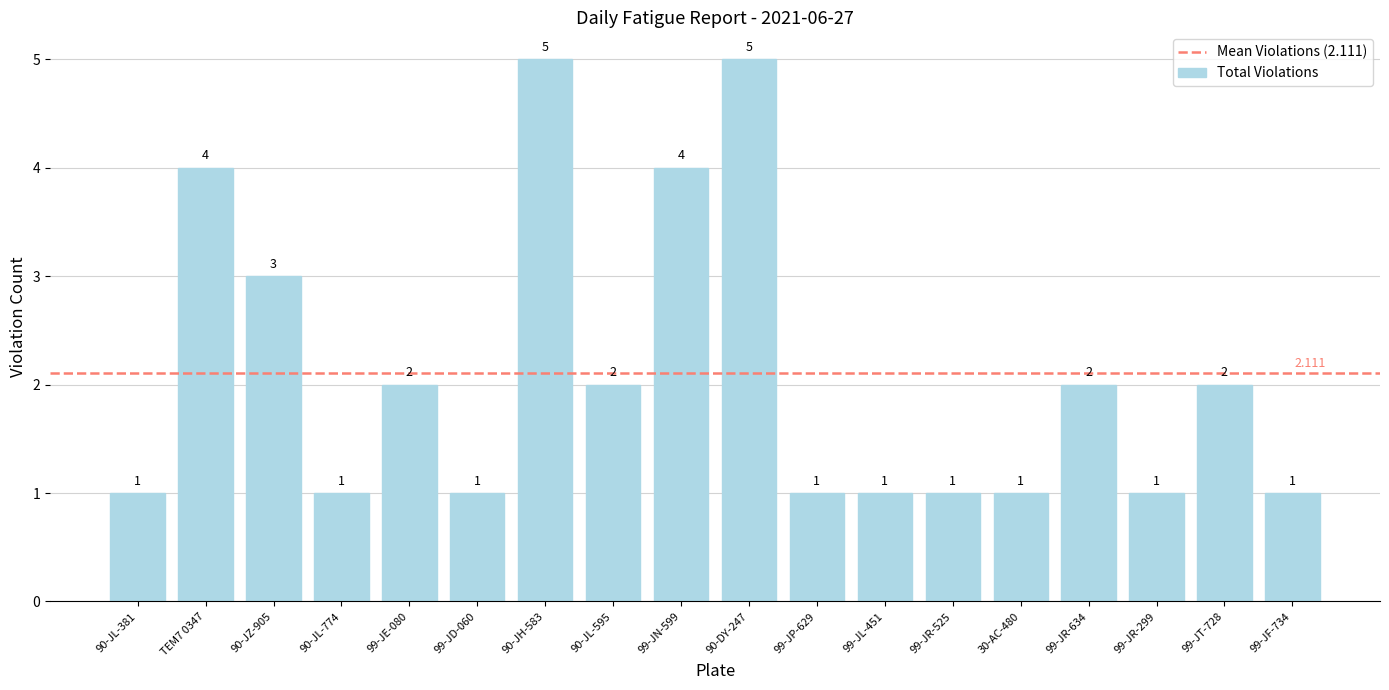

How many data points are less than 2?

9